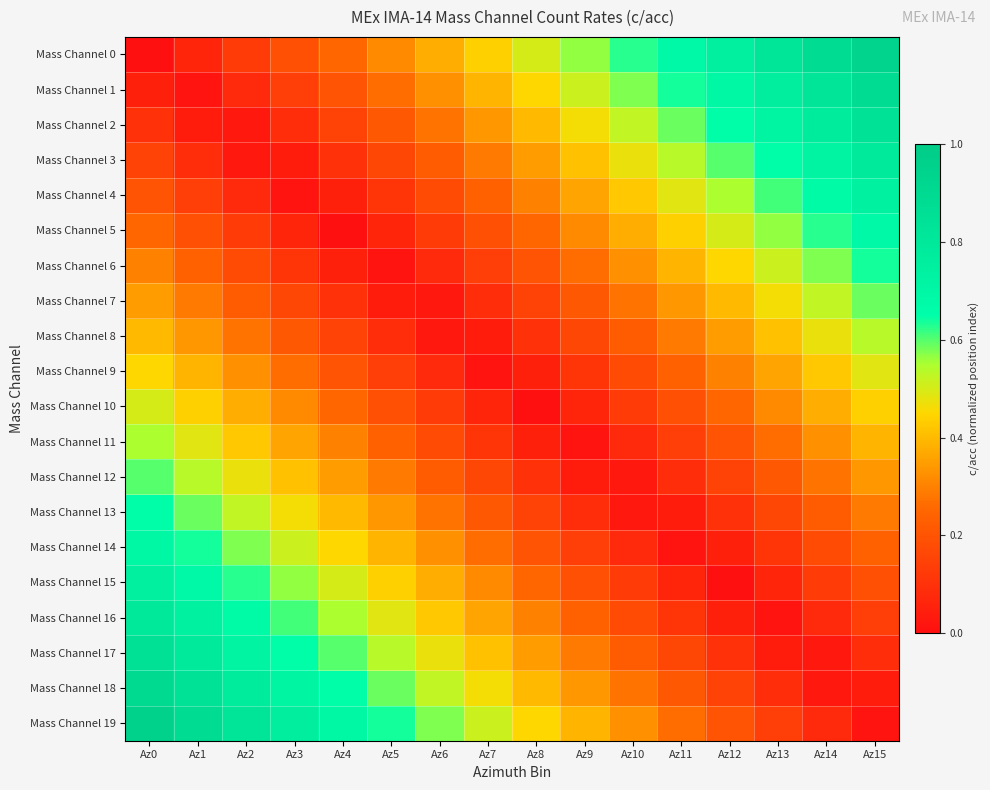

How many series are shown in this chart?

20